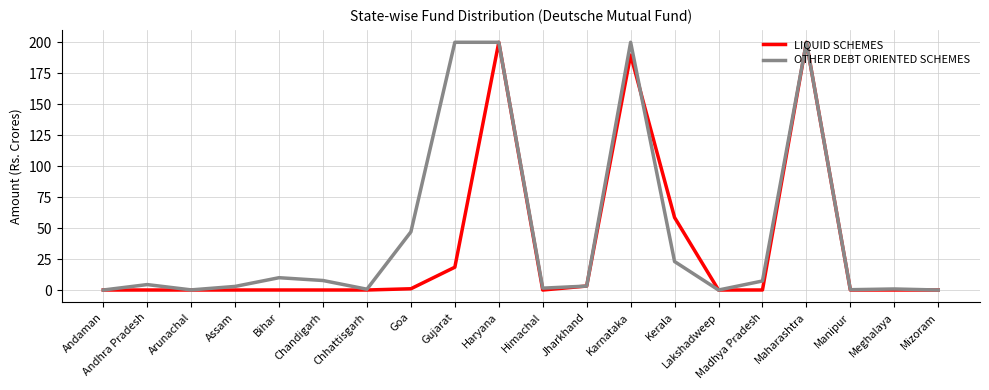

Rank the series by their average value, from highest to lowest.

OTHER DEBT ORIENTED SCHEMES, LIQUID SCHEMES